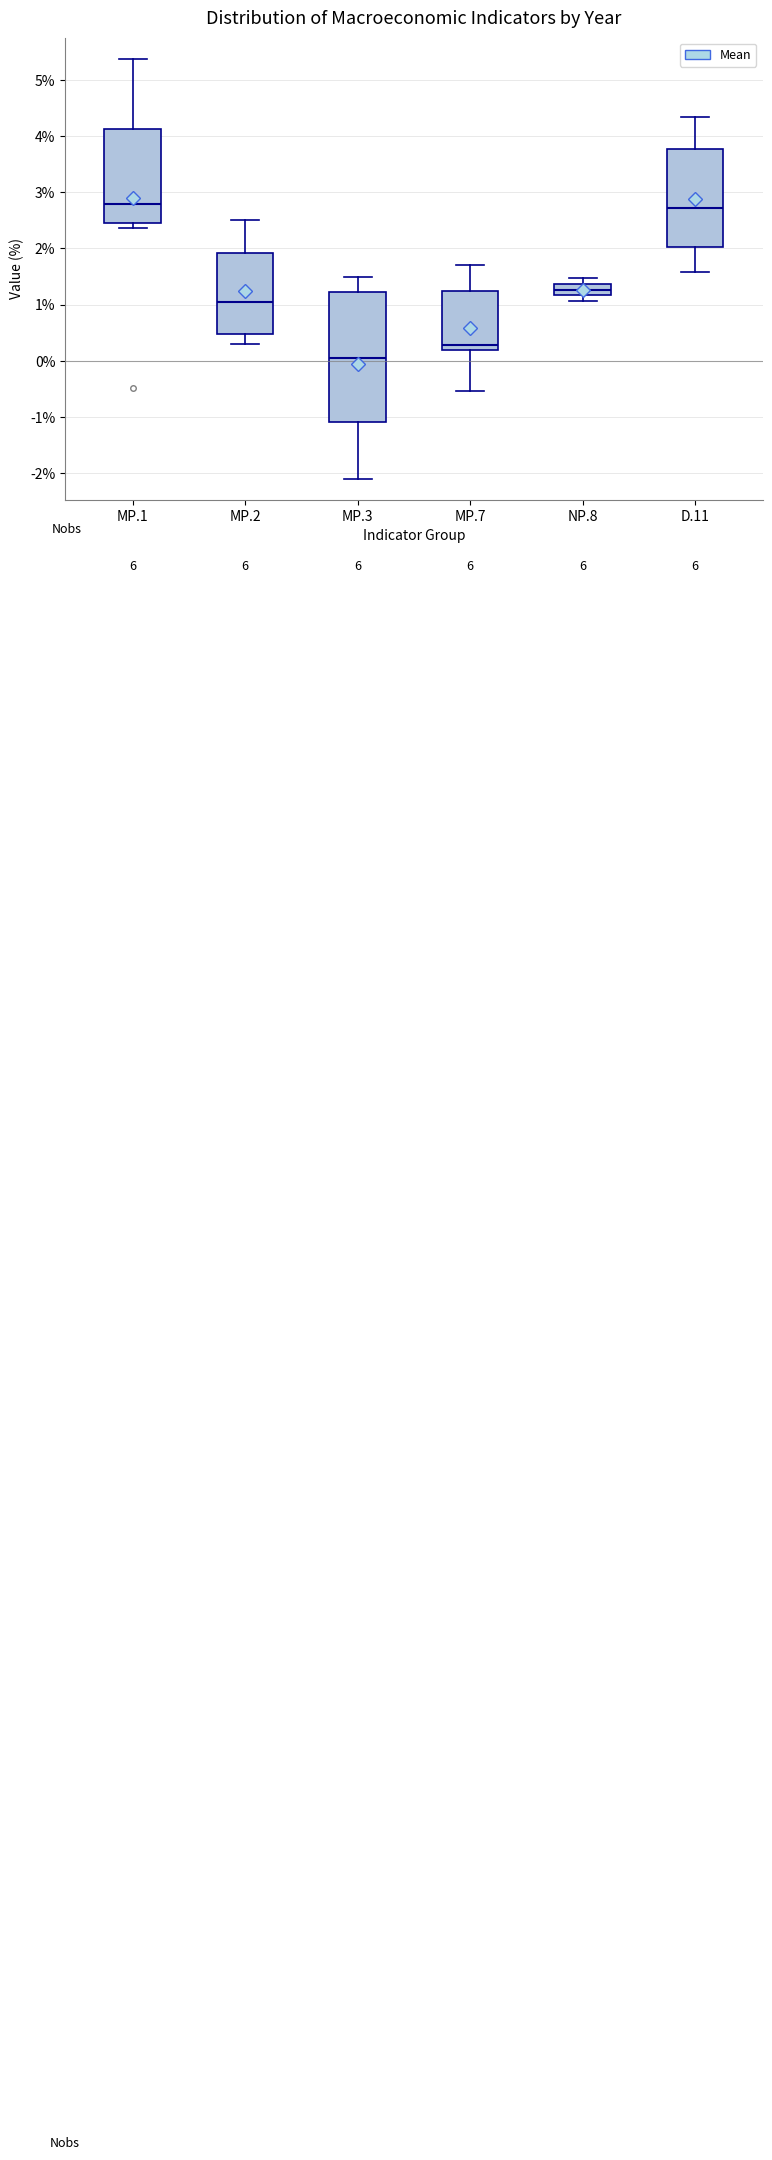

Reading left to right, read every box against the y-axis: the position of its median line, the range the box covers, and the ends of its whiskers. The values are not printed on the chart, so give them approximately, as read against the axis.

MP.1: median 2.8, box 2.4 to 4.1, whiskers 2.4 (just below the box's lower edge) to 5.4
MP.2: median 1.1, box 0.5 to 1.9, whiskers 0.3 to 2.5
MP.3: median 0.1, box -1.1 to 1.2, whiskers -2.1 to 1.5
MP.7: median 0.3, box 0.2 to 1.2, whiskers -0.5 to 1.7
NP.8: median 1.3, box 1.2 to 1.4, whiskers 1.1 to 1.5
D.11: median 2.7, box 2.0 to 3.8, whiskers 1.6 to 4.3